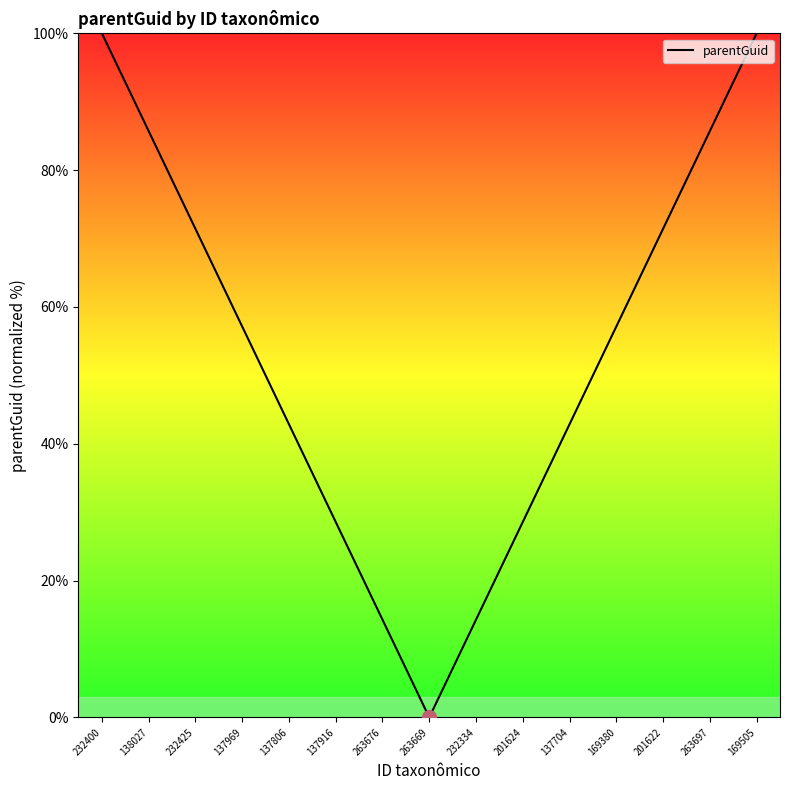

What is the sum of the values at 169505 and 137916?

128.6